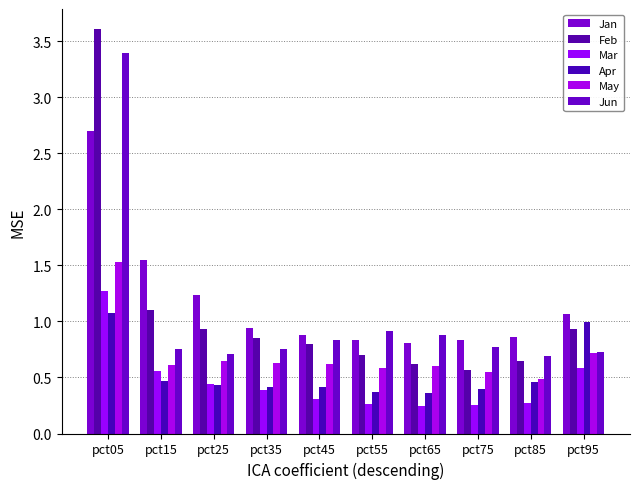

How many groups of bars are there?

10